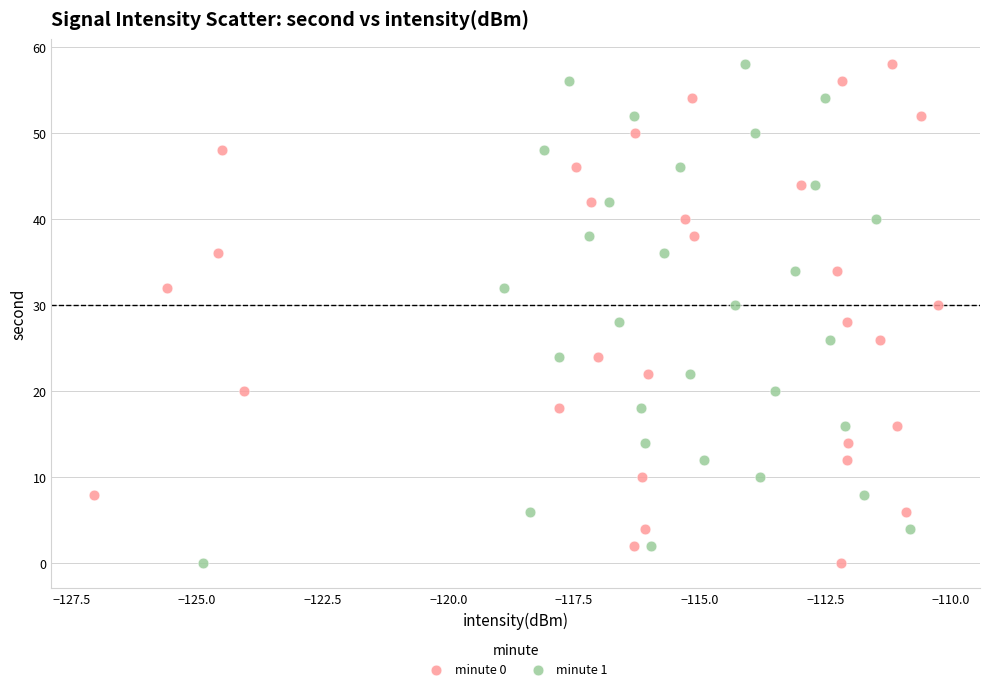

What are all the series names shown in the legend?

minute 0, minute 1